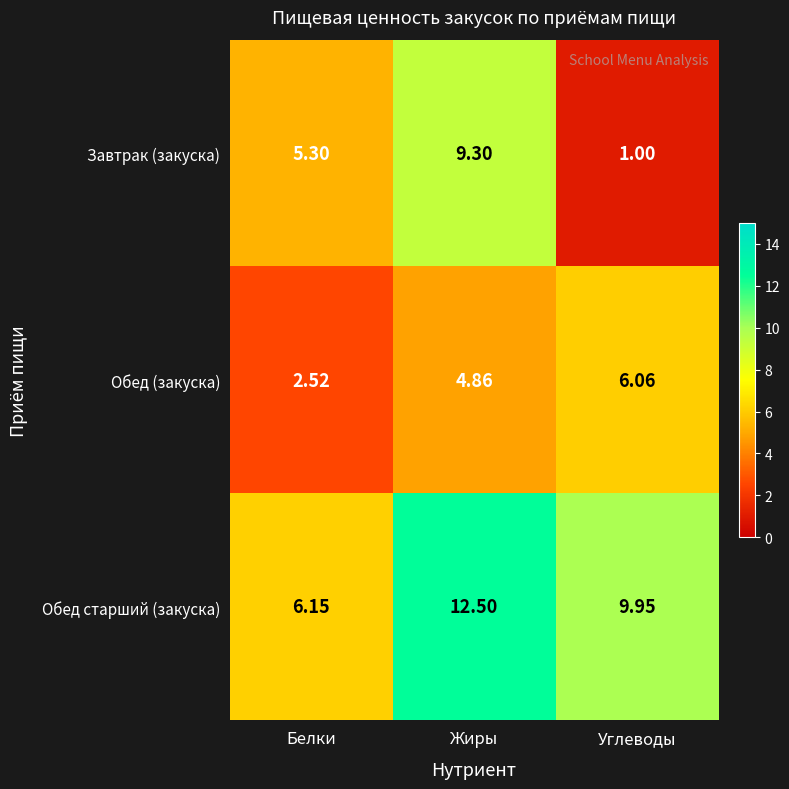

At Жиры, list the series in order from smallest to largest.

Обед (закуска), Завтрак (закуска), Обед старший (закуска)